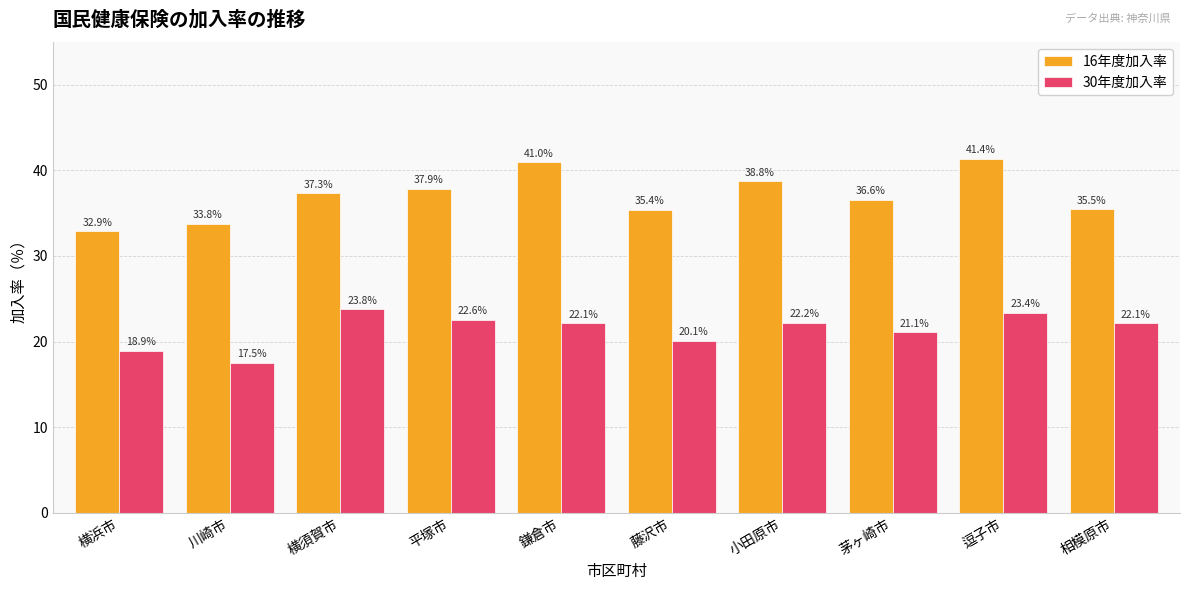

How many bars are there in each group?

2